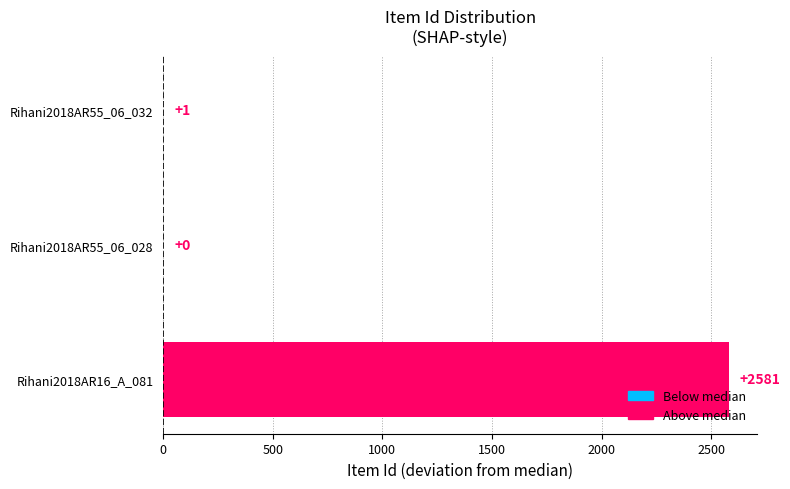

What is the average value?

861